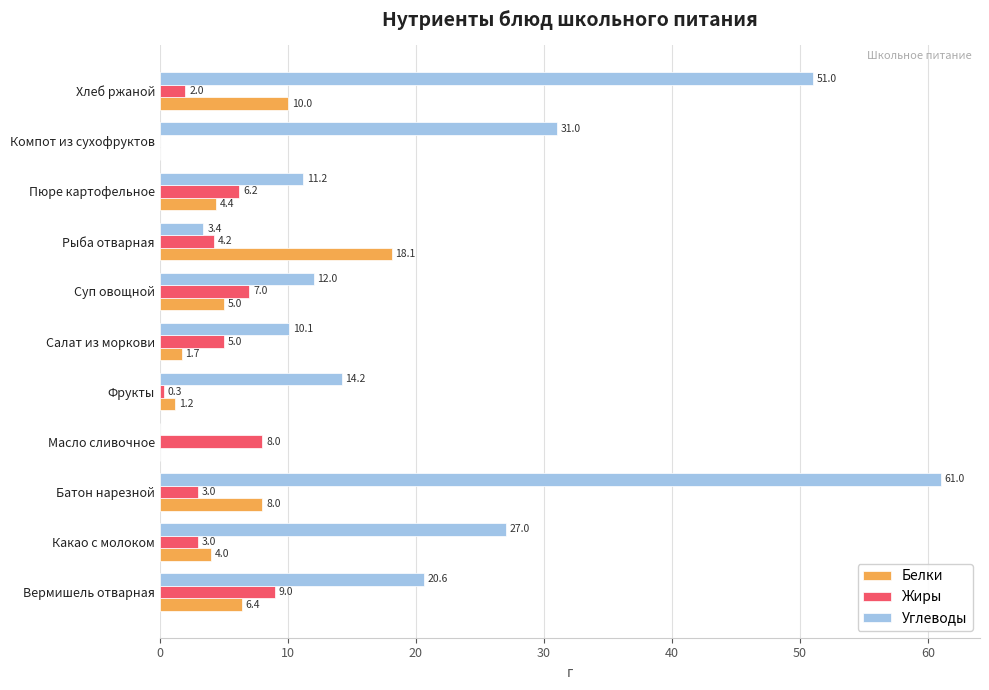

What is the average value of the Жиры series?

4.3